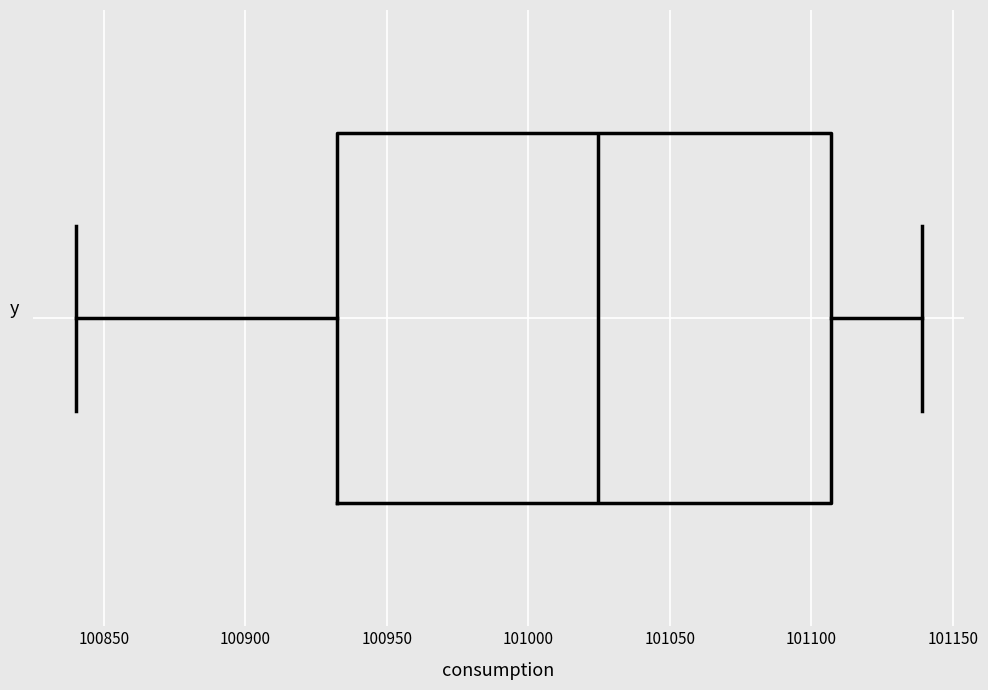

Where is the right edge of the box on the x-axis? The values are not printed on the chart, so give them approximately, as read against the axis.

101105